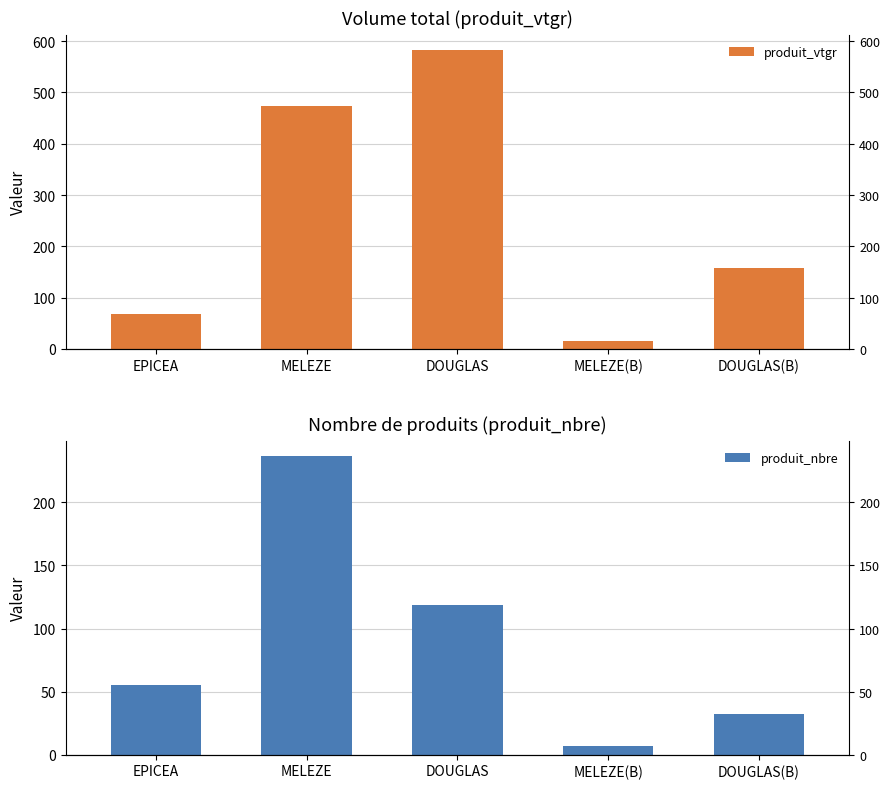

Which series has the largest range (max minus min)?

produit_vtgr